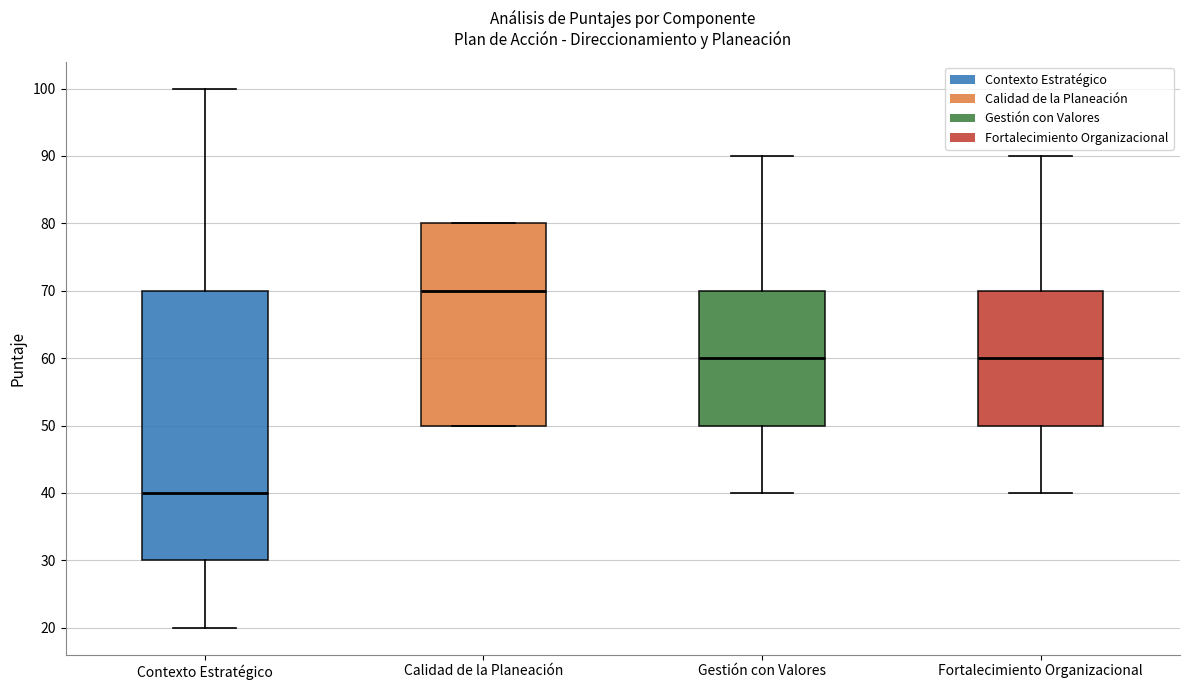

Where does the upper whisker of the box for Fortalecimiento Organizacional end on the y-axis? The values are not printed on the chart, so give them approximately, as read against the axis.

90